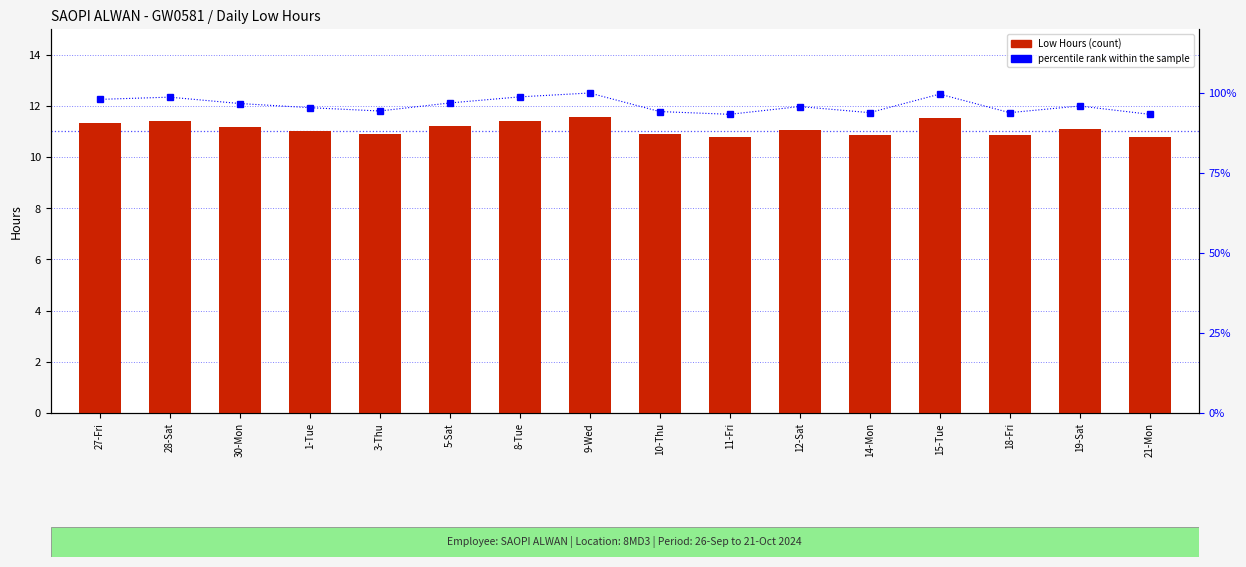

What is the greatest value displayed?

100.0